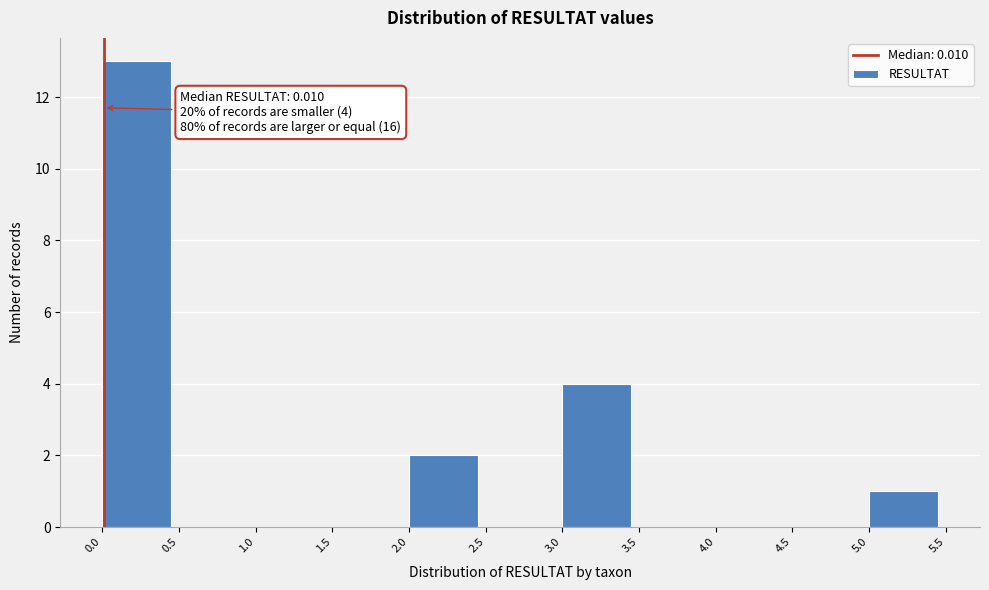

Over which range of the x-axis is the bar tallest?

0.0 to 0.5